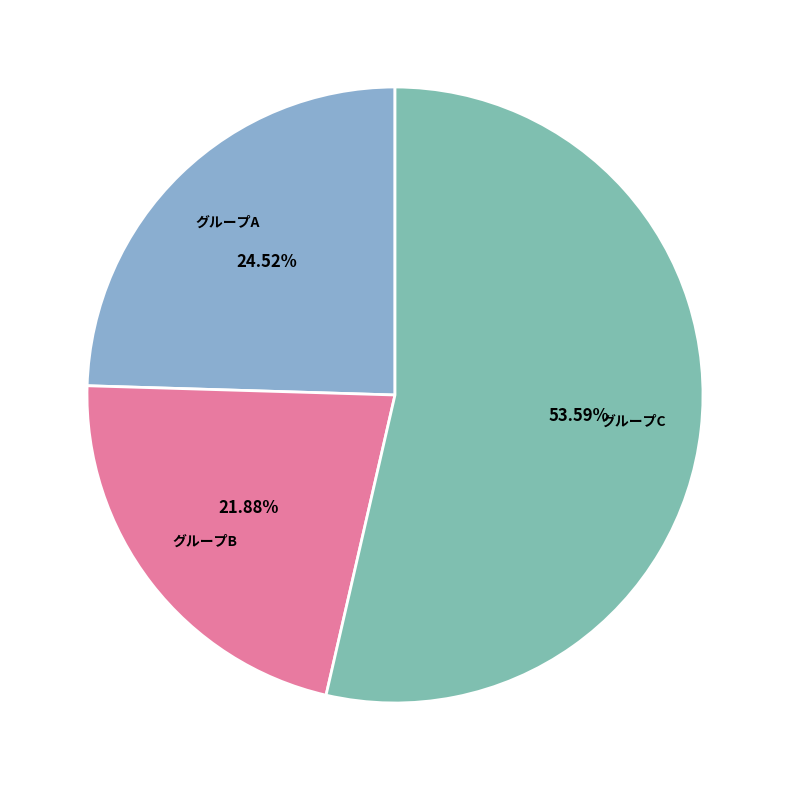

To the nearest percent, what is the difference between the largest and smallest slice percentages?

32%